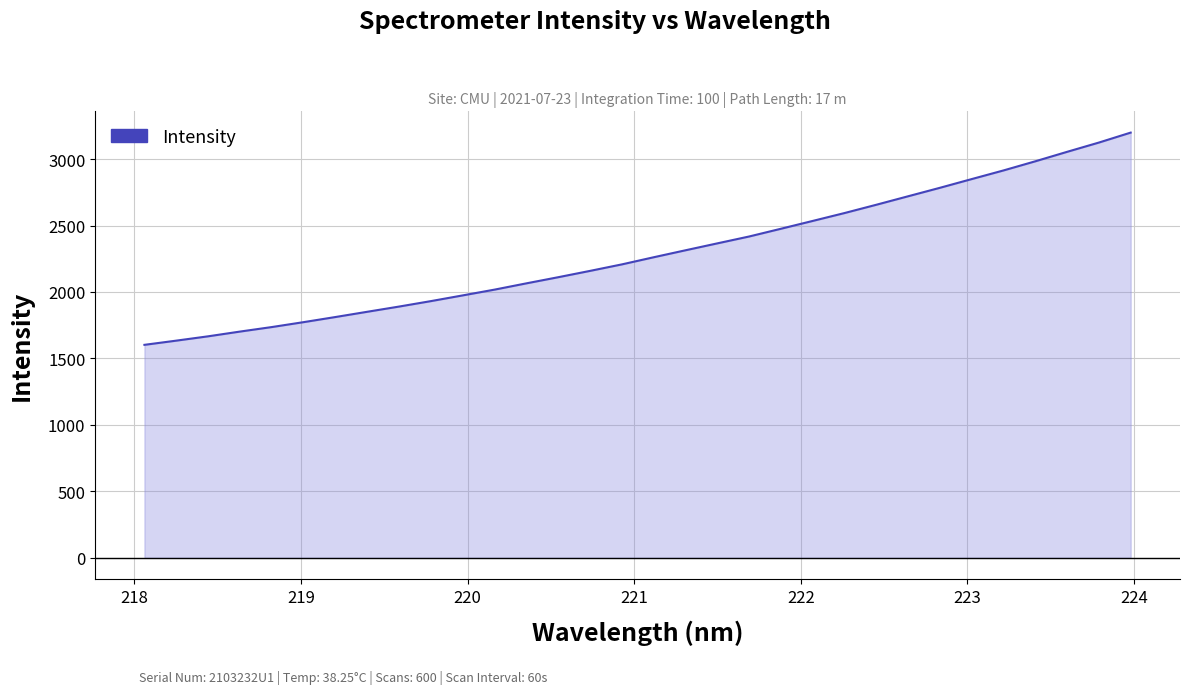

What is the difference between the maximum and minimum values?

1596.8